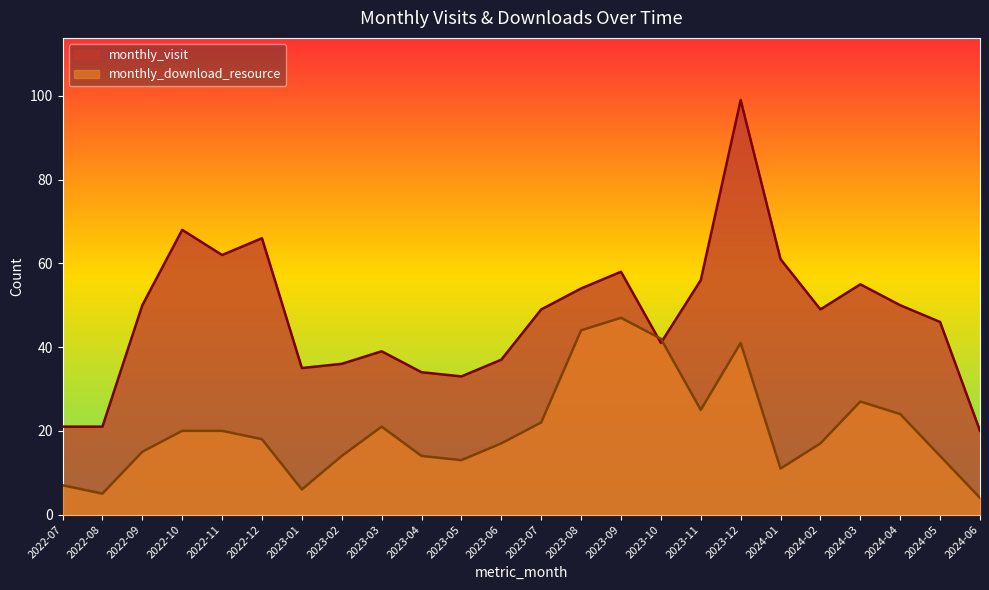

Reading left to right, list all the values displayed in this chart.

monthly_visit: 2022-07=21	2022-08=21	2022-09=50	2022-10=68	2022-11=62	2022-12=66	2023-01=35	2023-02=36	2023-03=39	2023-04=34	2023-05=33	2023-06=37	2023-07=49	2023-08=54	2023-09=58	2023-10=41	2023-11=56	2023-12=99	2024-01=61	2024-02=49	2024-03=55	2024-04=50	2024-05=46	2024-06=20
monthly_download_resource: 2022-07=7	2022-08=5	2022-09=15	2022-10=20	2022-11=20	2022-12=18	2023-01=6	2023-02=14	2023-03=21	2023-04=14	2023-05=13	2023-06=17	2023-07=22	2023-08=44	2023-09=47	2023-10=42	2023-11=25	2023-12=41	2024-01=11	2024-02=17	2024-03=27	2024-04=24	2024-05=14	2024-06=4